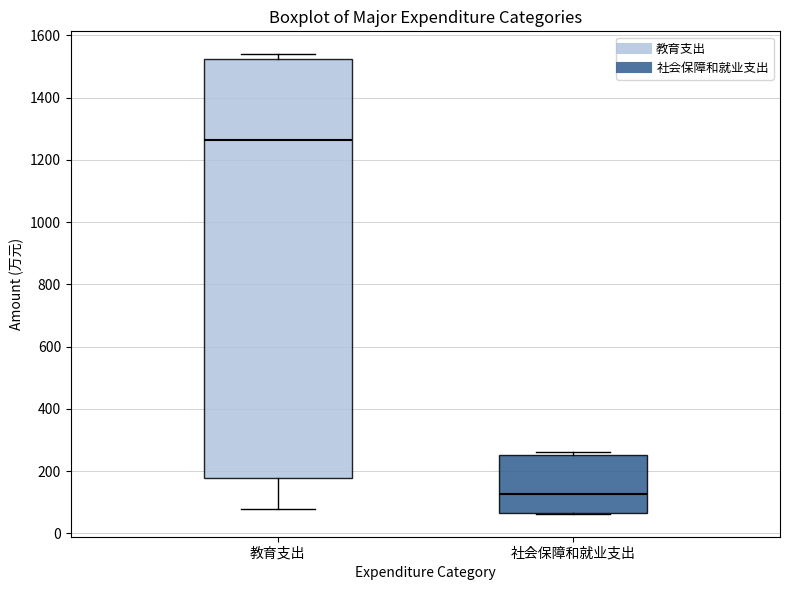

Reading left to right, read every box against the y-axis: the position of its median line, the range the box covers, and the ends of its whiskers. The values are not printed on the chart, so give them approximately, as read against the axis.

教育支出: median 1260, box 180 to 1520, whiskers 80 to 1540
社会保障和就业支出: median 120, box 60 to 260, whiskers 60 to 260 (just above the box's upper edge)